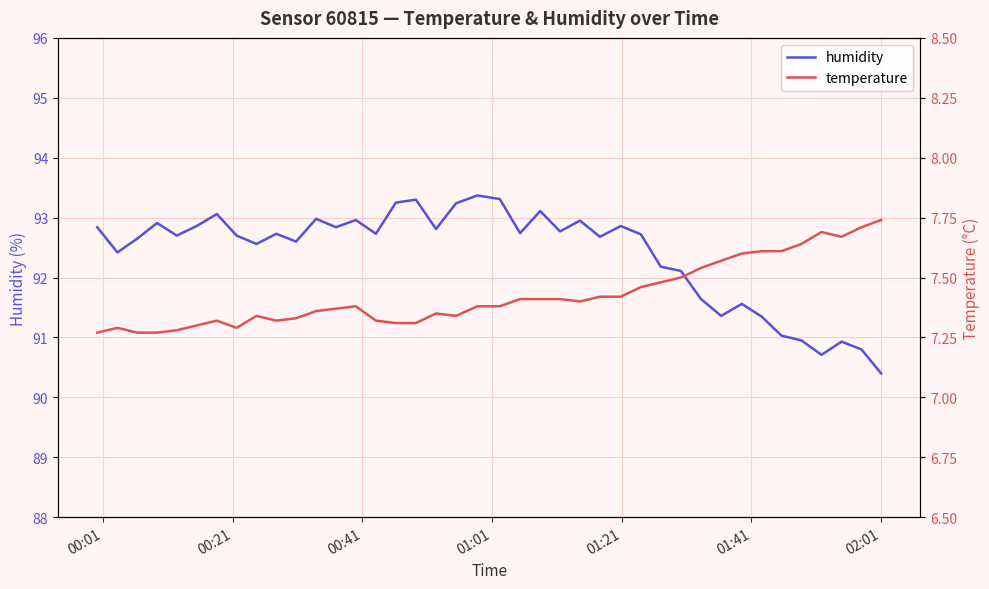

Which series has the largest total across all categories?

humidity